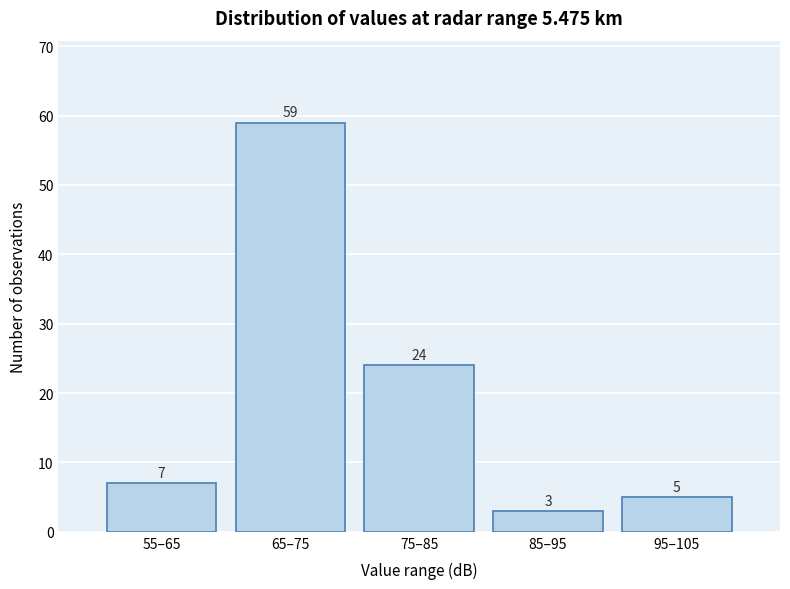

Reading right to left, list all the values displayed in this chart.

5	3	24	59	7